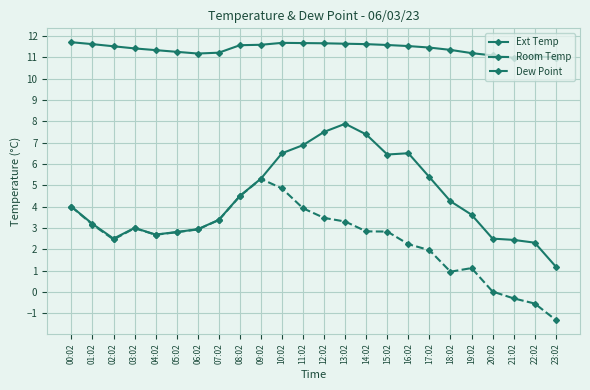

What is the total value across all series at 22:02?

12.8